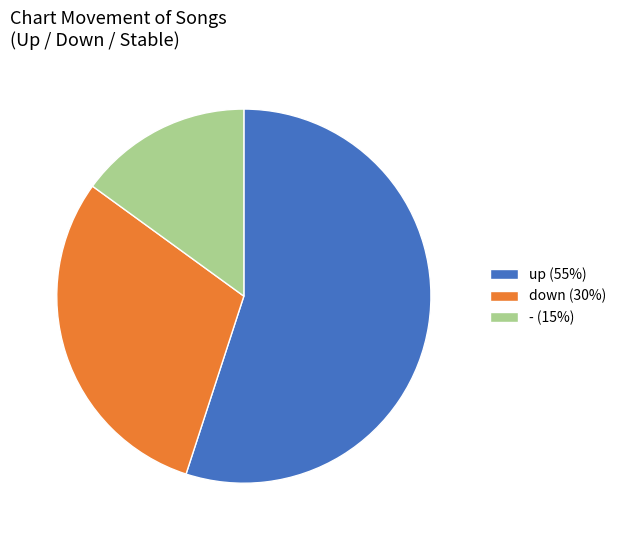

Rank the categories by value from highest to lowest.

up, down, -